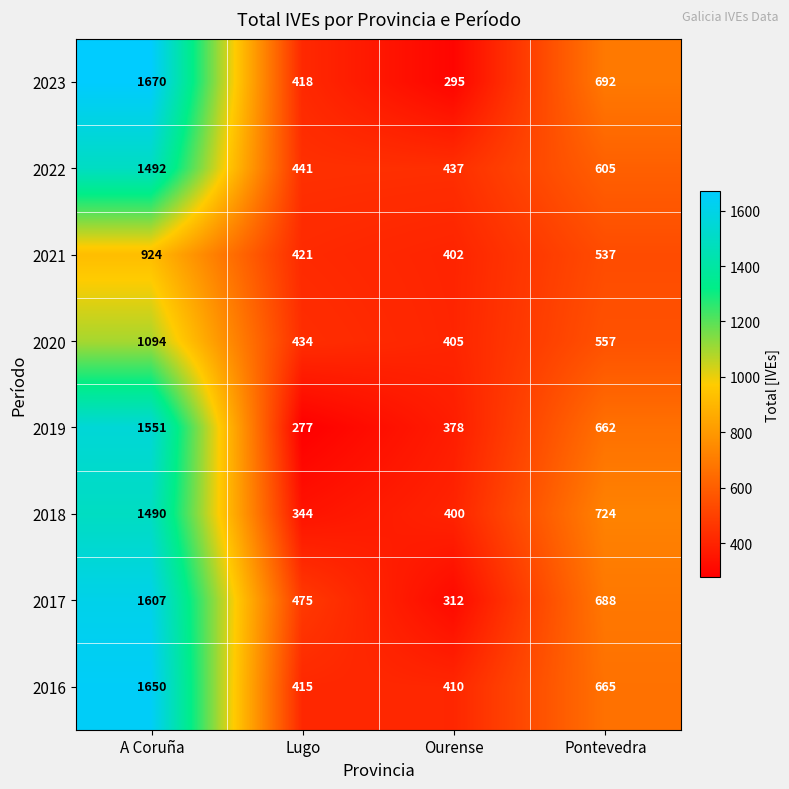

At which label is 2017 closest to 959?

Pontevedra